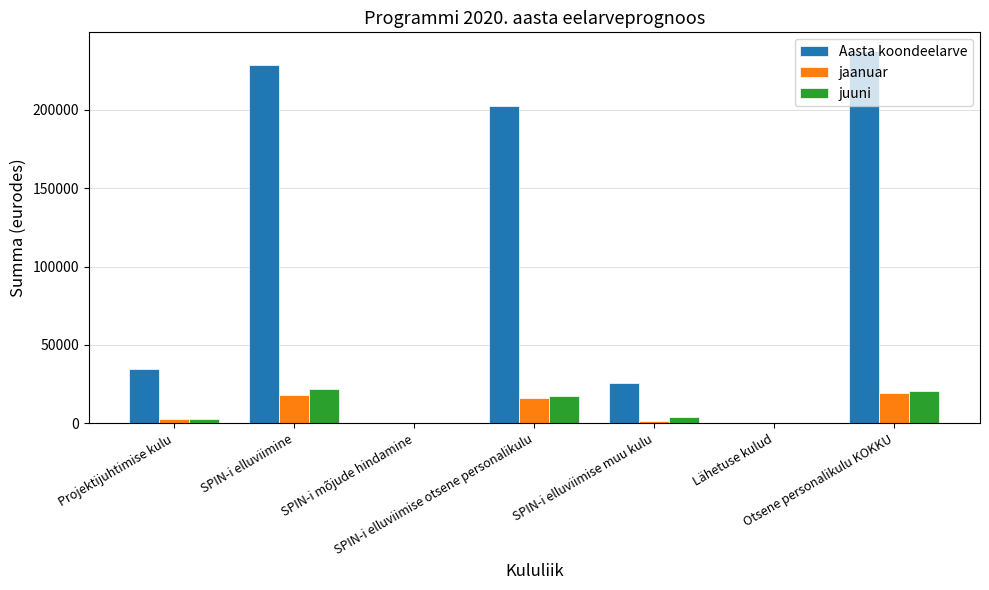

True or false: jaanuar has a value of 0.0 at Lähetuse kulud.

True